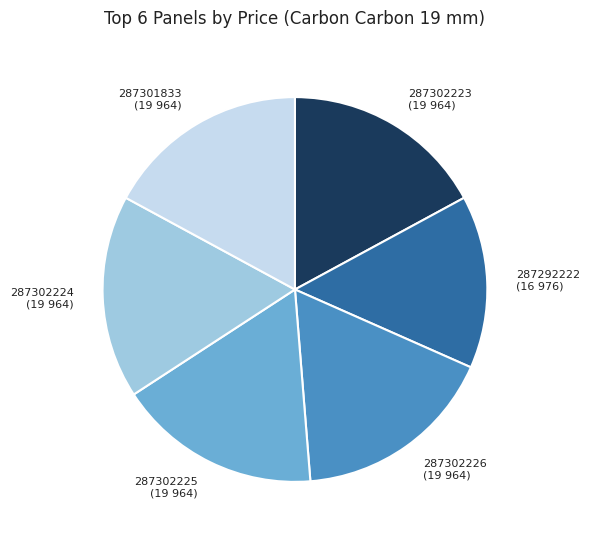

Combined, do 287302223 (19 964) and 287302226 (19 964) account for over 50%?

No